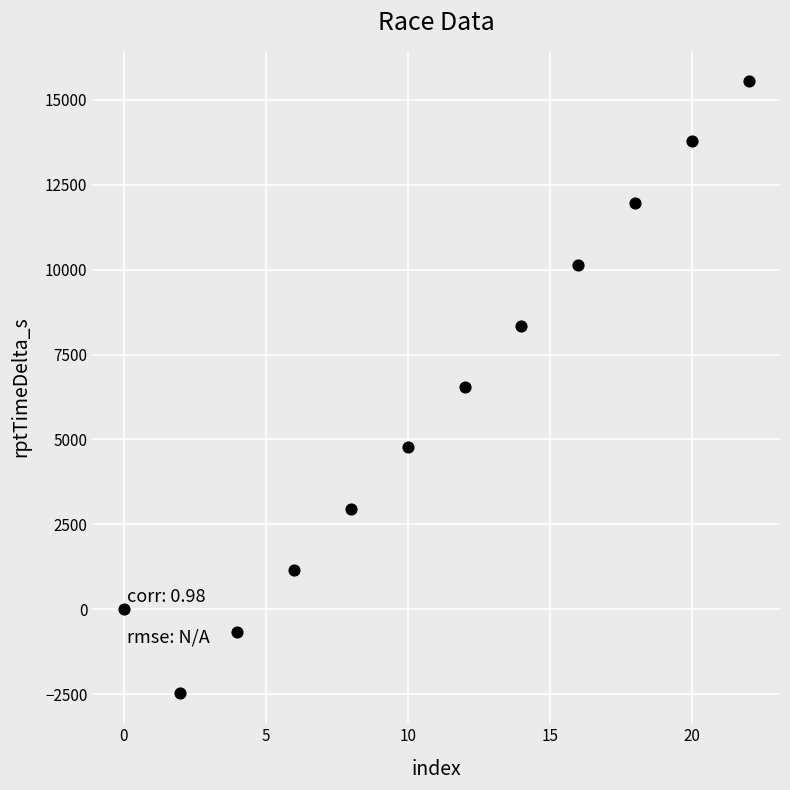

What is the average Y value?

6007